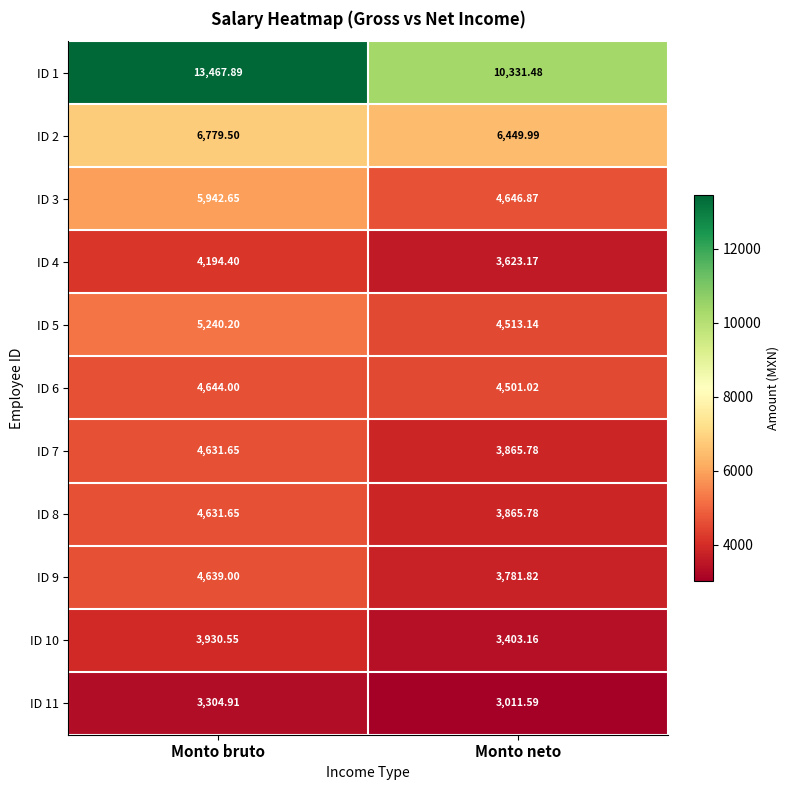

Which category has the lowest value in the ID 10 series?

Monto neto